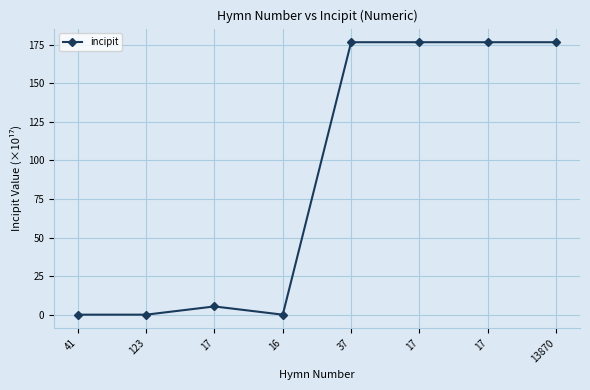

Is this an area chart (filled region under the line)?

No